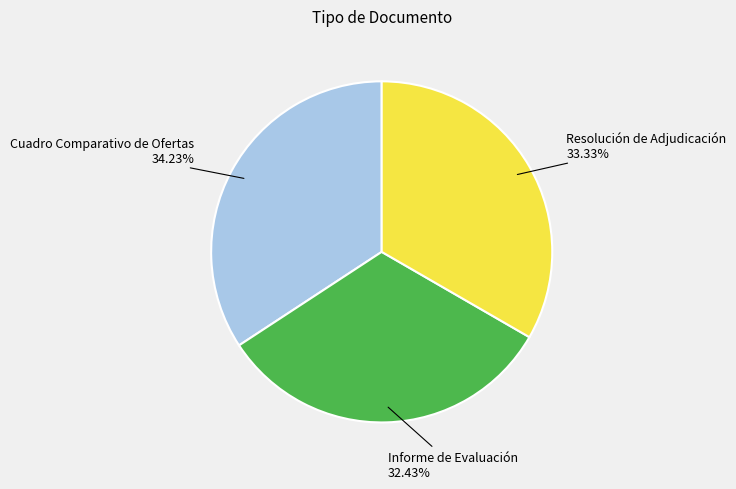

How many slices are in this pie chart?

3